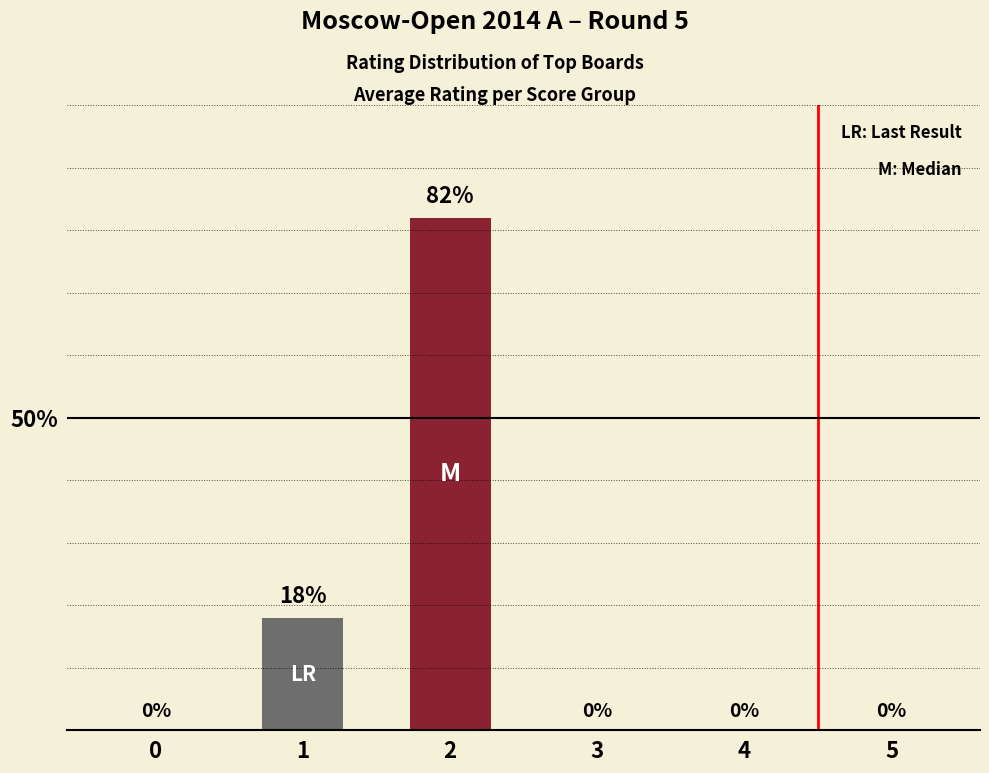

True or false: the data shows 0 at 4.

True